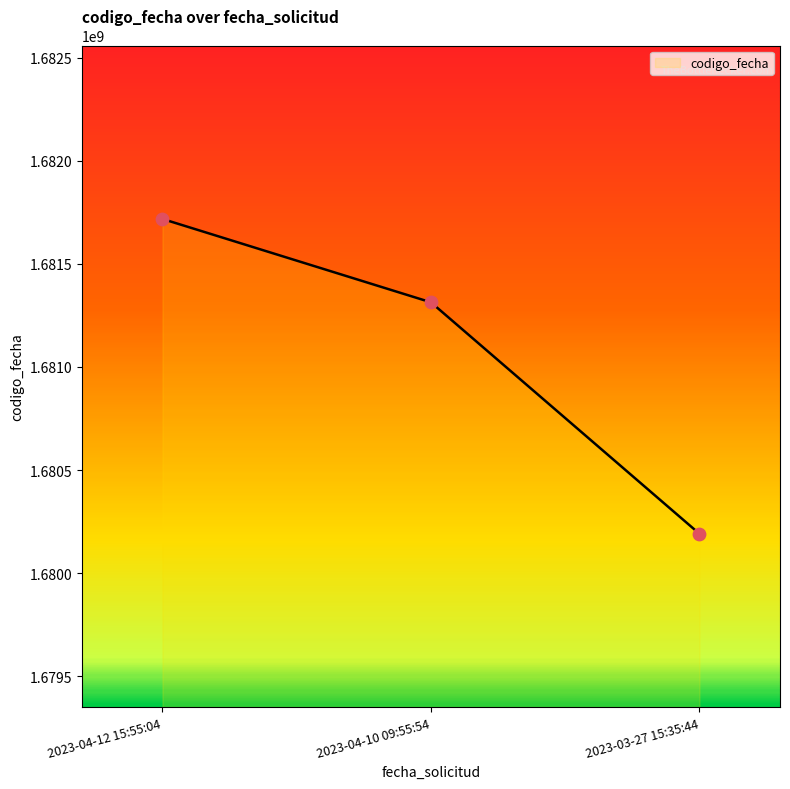

What is the change in value from 2023-04-12 15:55:04 to 2023-04-10 09:55:54?

-404119